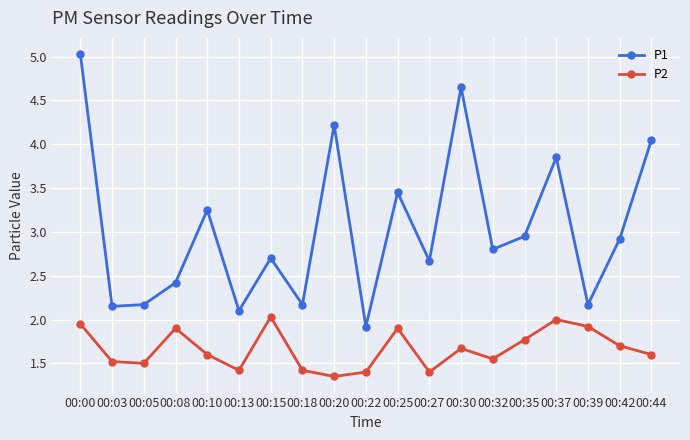

Does the chart display data point markers on the line(s)?

Yes